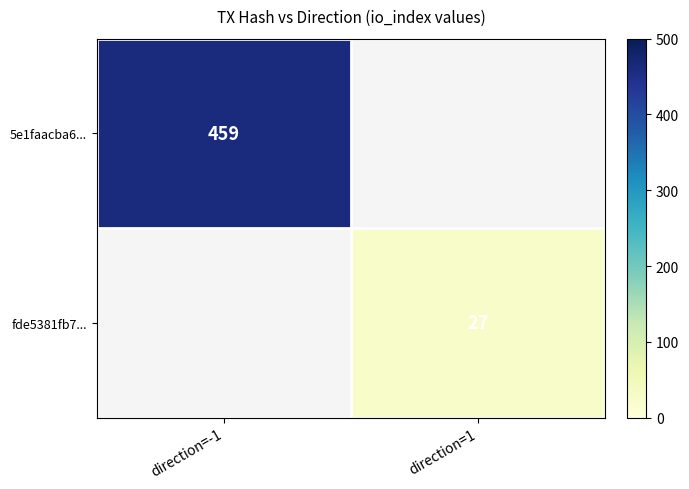

Is the value of 5e1faacba6... at direction=-1 greater than the value of fde5381fb7... at direction=1?

Yes